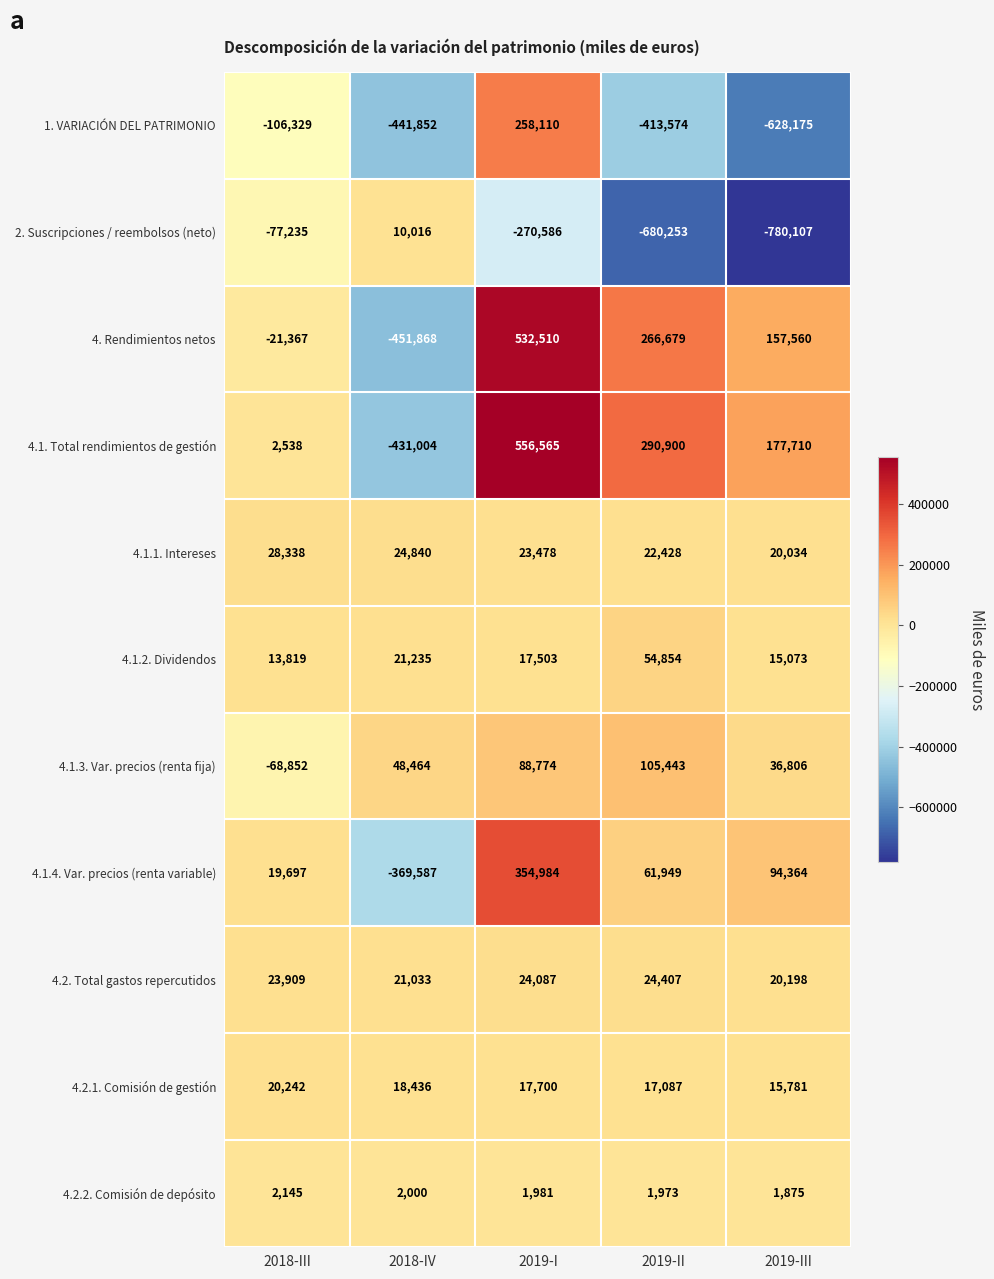

At 2018-III, list the series in order from smallest to largest.

1. VARIACIÓN DEL PATRIMONIO, 2. Suscripciones / reembolsos (neto), 4.1.3. Var. precios (renta fija), 4. Rendimientos netos, 4.2.2. Comisión de depósito, 4.1. Total rendimientos de gestión, 4.1.2. Dividendos, 4.1.4. Var. precios (renta variable), 4.2.1. Comisión de gestión, 4.2. Total gastos repercutidos, 4.1.1. Intereses